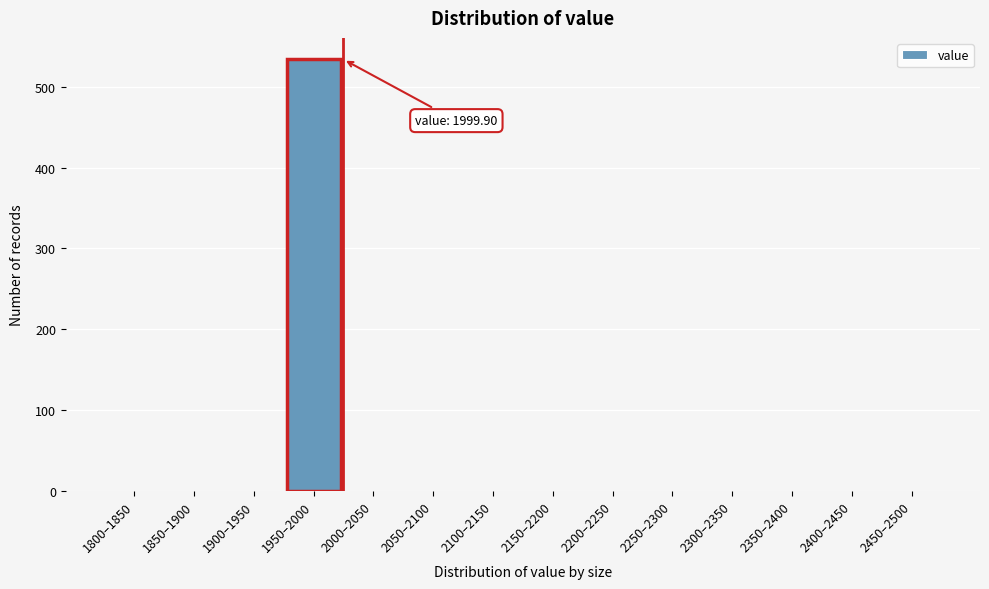

Reading right to left, transcribe all the data shown in this chart.

2450–2500=0	2400–2450=0	2350–2400=0	2300–2350=0	2250–2300=0	2200–2250=0	2150–2200=0	2100–2150=0	2050–2100=0	2000–2050=0	1950–2000=534	1900–1950=0	1850–1900=0	1800–1850=0